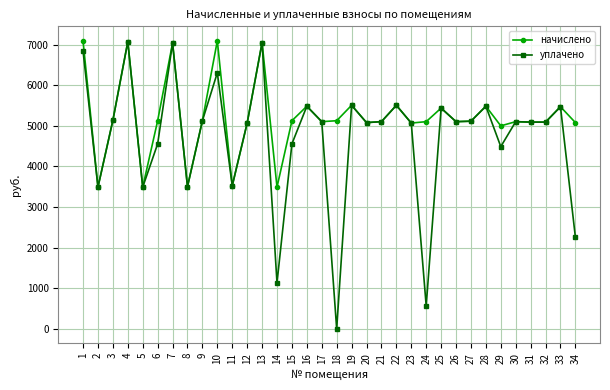

How many lines are shown in the chart?

2